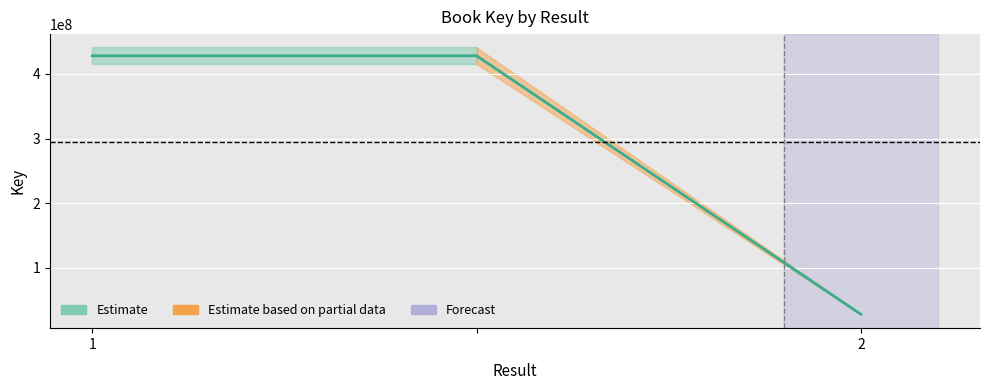

What is the sum of all values?

884640880